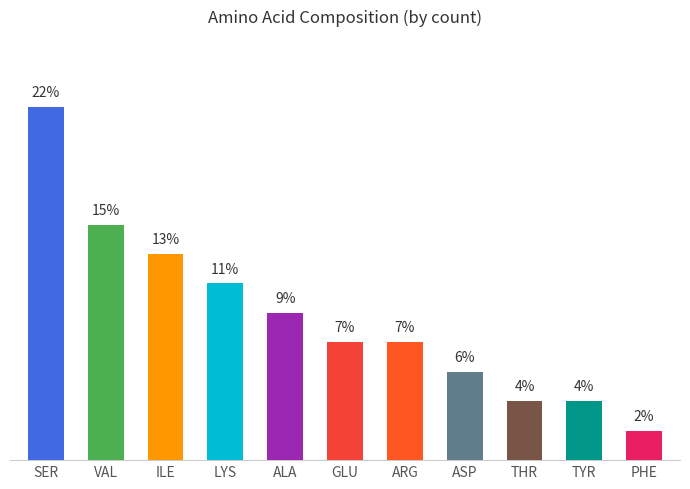

What is the value of the 8th bar from the left?

5.6